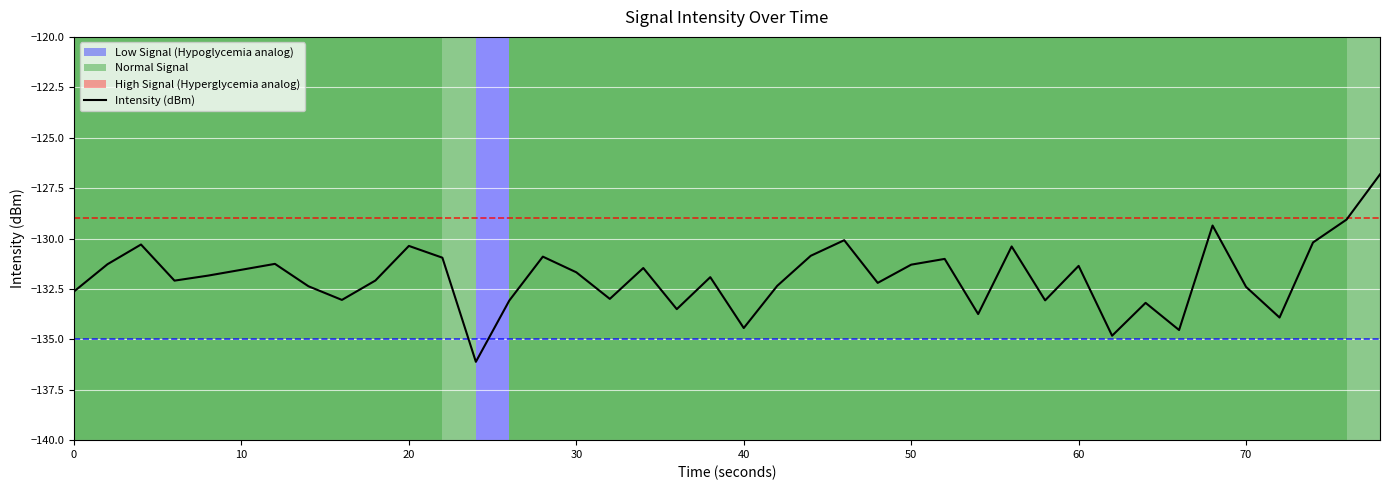

What is the maximum value for Intensity (dBm)?

-126.8